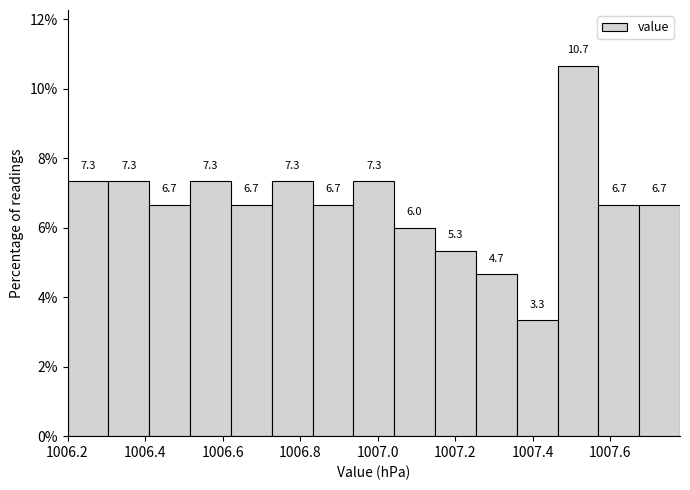

How tall is the bar that spans 1006.94 to 1007.04 on the x-axis? The bar edges are not printed on the chart, so give them approximately, as read against the axis.

7.3